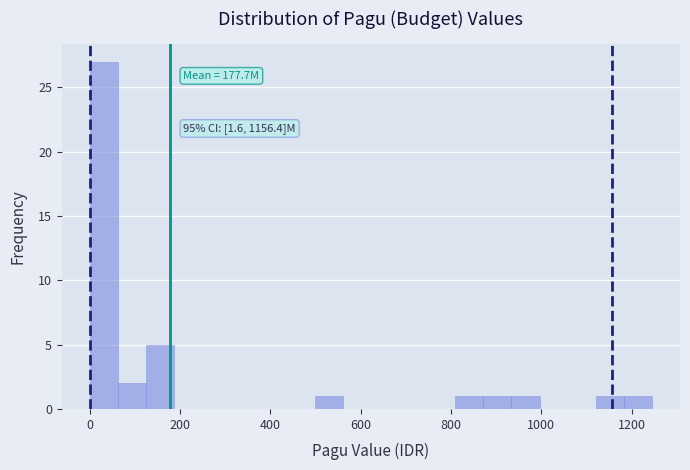

Read against the x-axis, roughly where is the centre of the tallest bar?

40